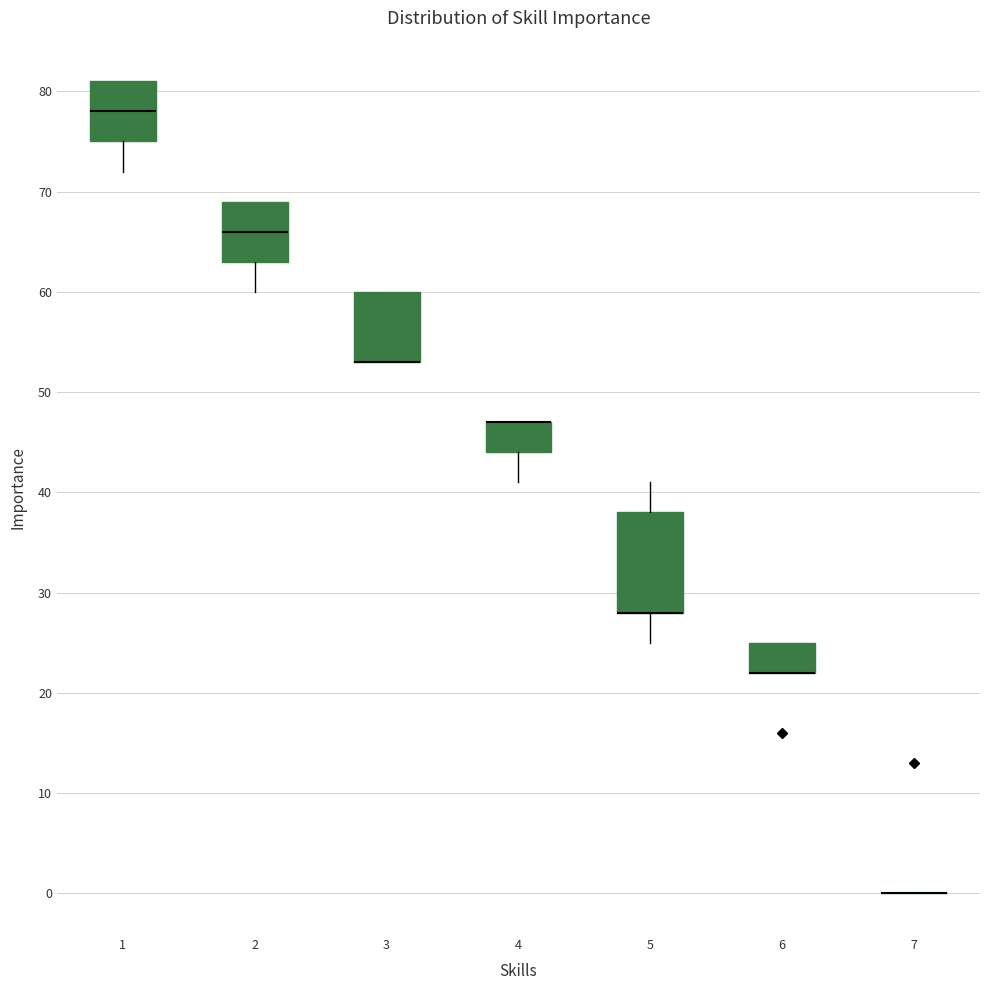

Where is the upper edge of the box at x = 5 on the y-axis? The values are not printed on the chart, so give them approximately, as read against the axis.

38